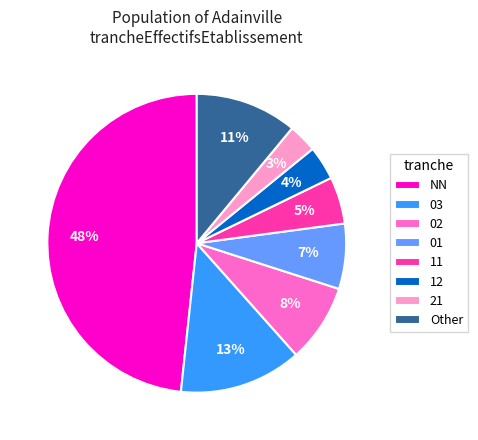

Between 11 and 12, which is larger?

11